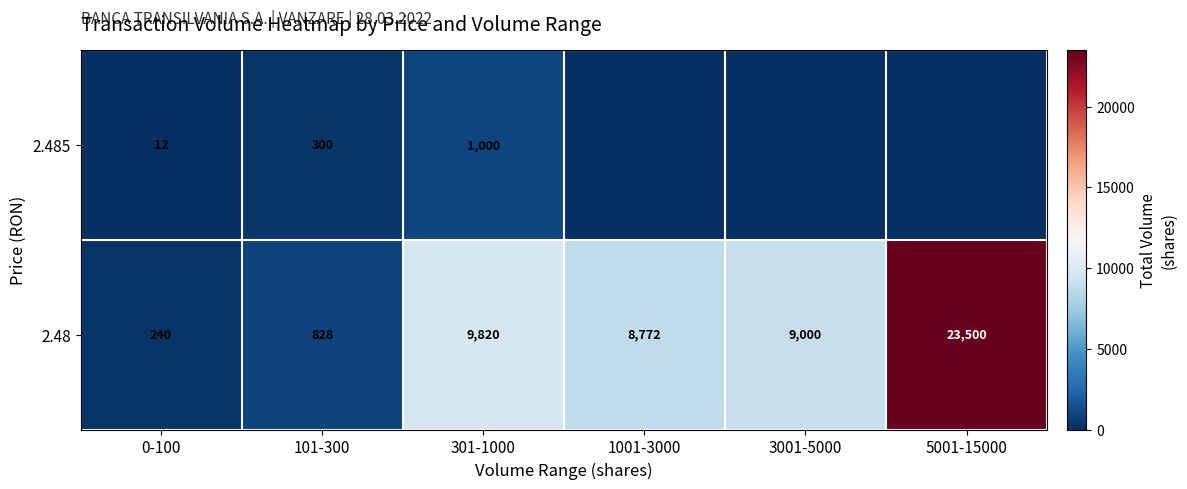

The value of 2.48 at 101-300 is 828. True or false?

True